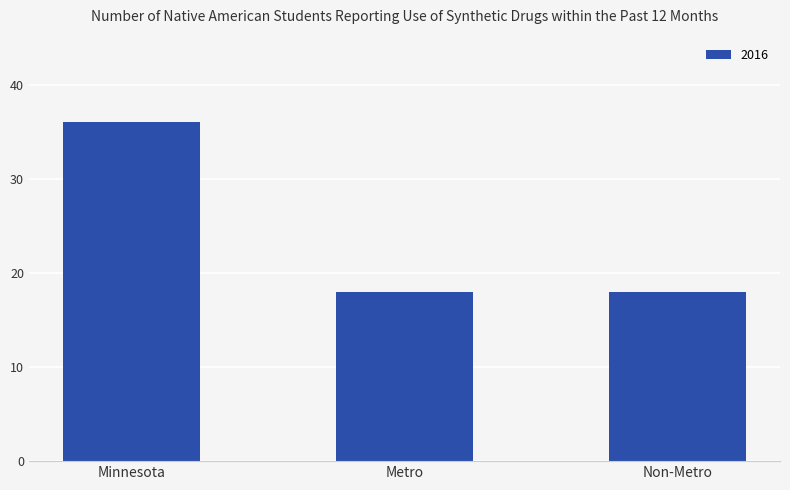

At which category does the chart reach its peak across all series?

Minnesota